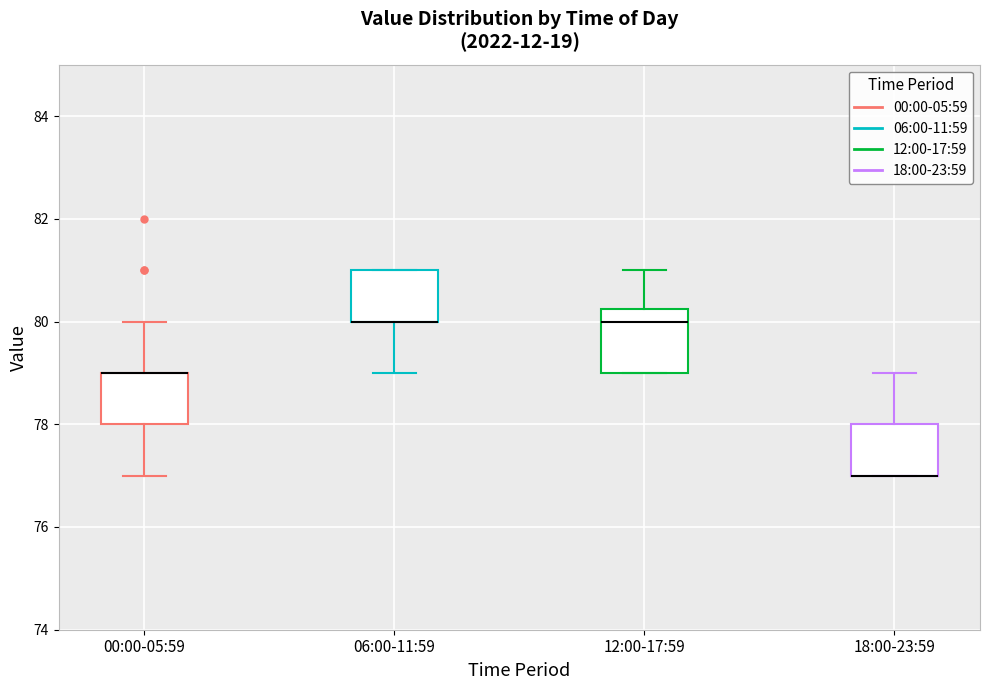

Which box is the tallest, from its lower edge to its upper edge?

12:00-17:59